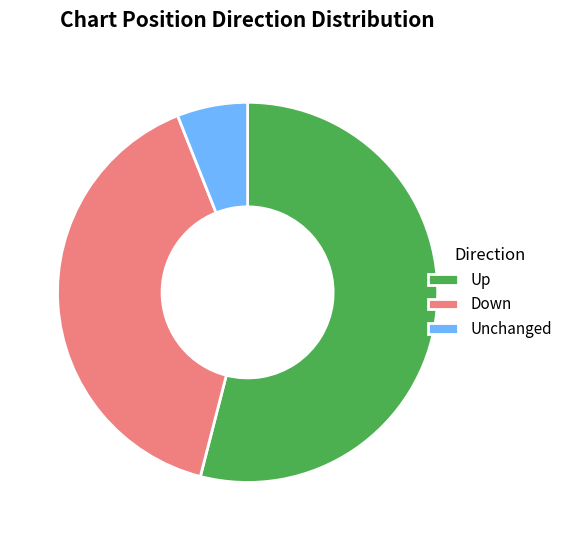

How many slices are in this pie chart?

3